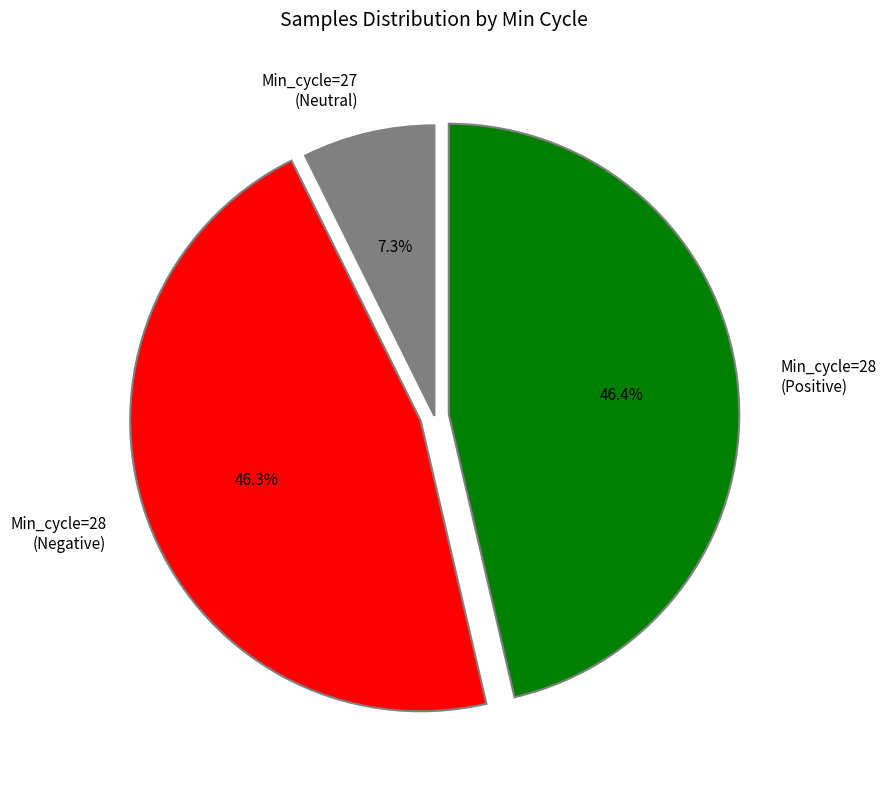

Approximately how many times larger is the value at Min_cycle=28 (Negative) compared to Min_cycle=27 (Neutral)?

6.3